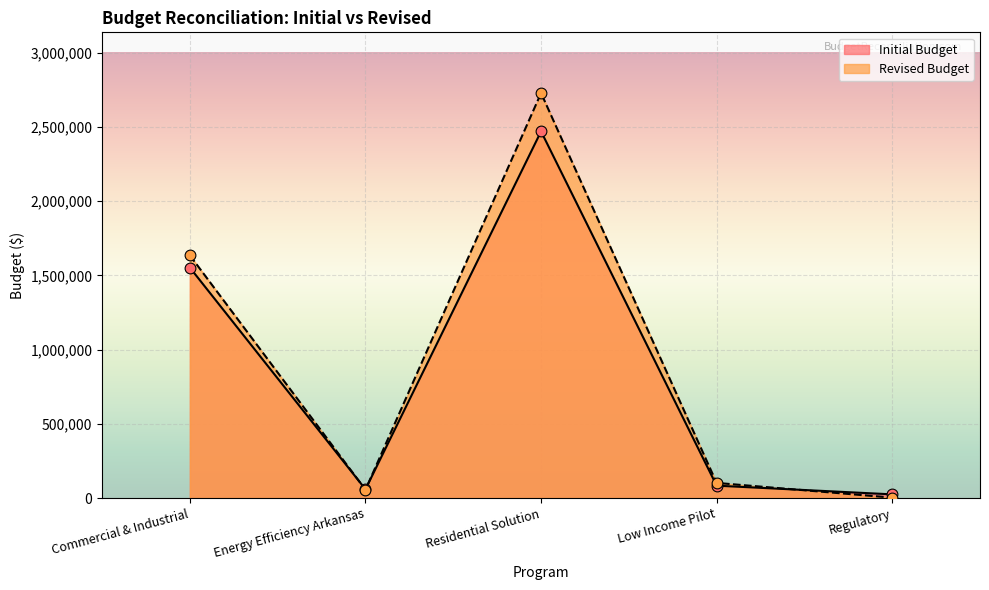

Which series contains the lowest Y value?

Revised Budget